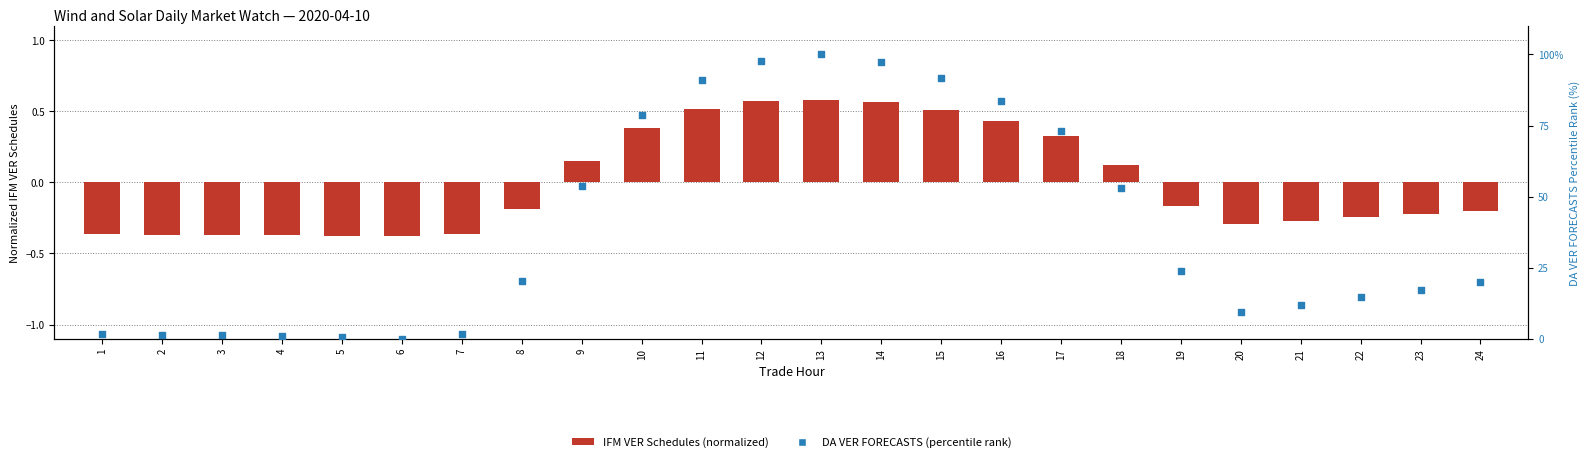

Which series contains the highest Y value?

DA VER FORECASTS (percentile rank)